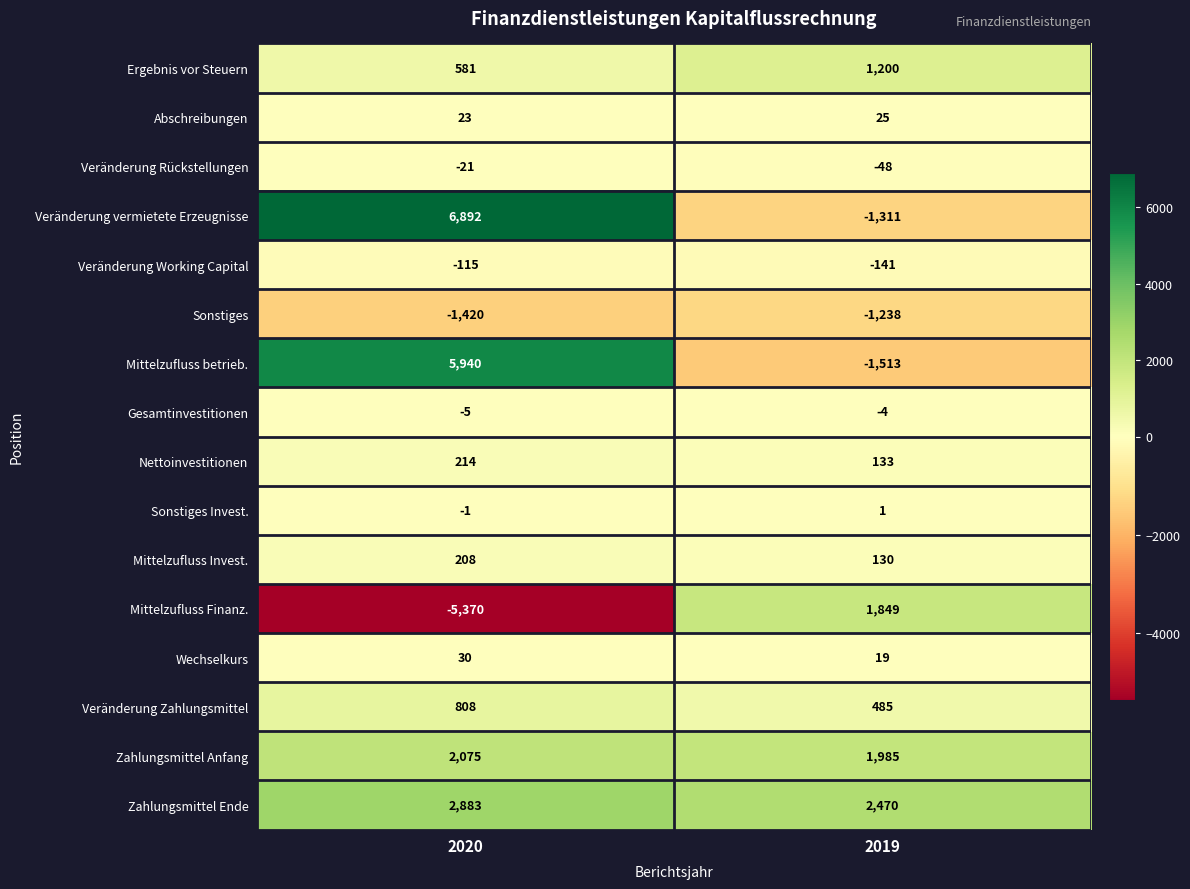

Where is Veränderung Rückstellungen nearest to the value -34?

2020